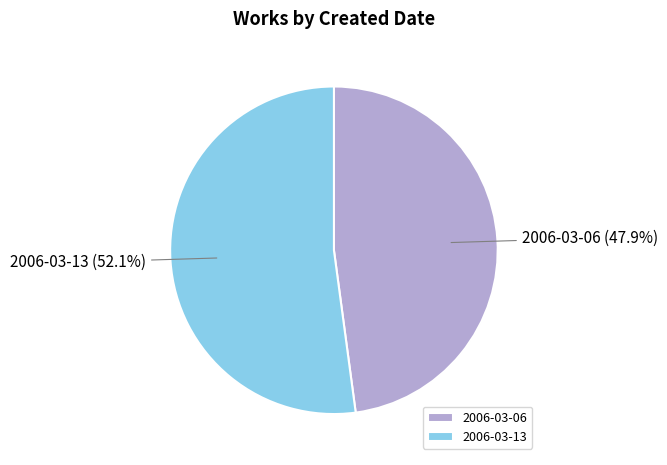

Which category has the smallest portion of the pie?

2006-03-06